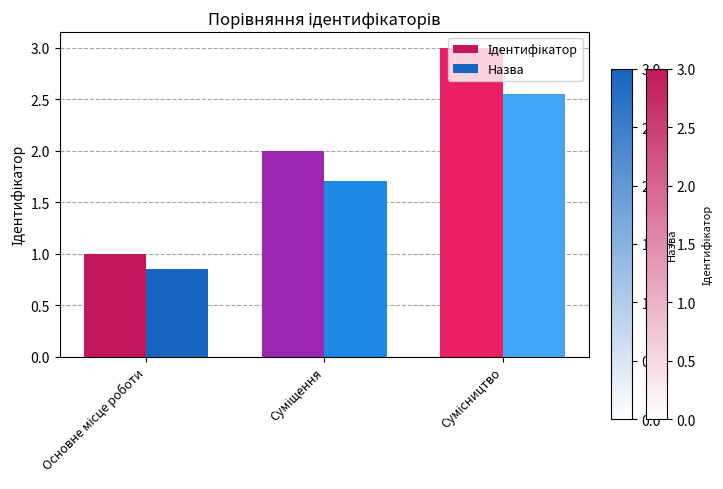

What is the greatest value displayed?

3.0